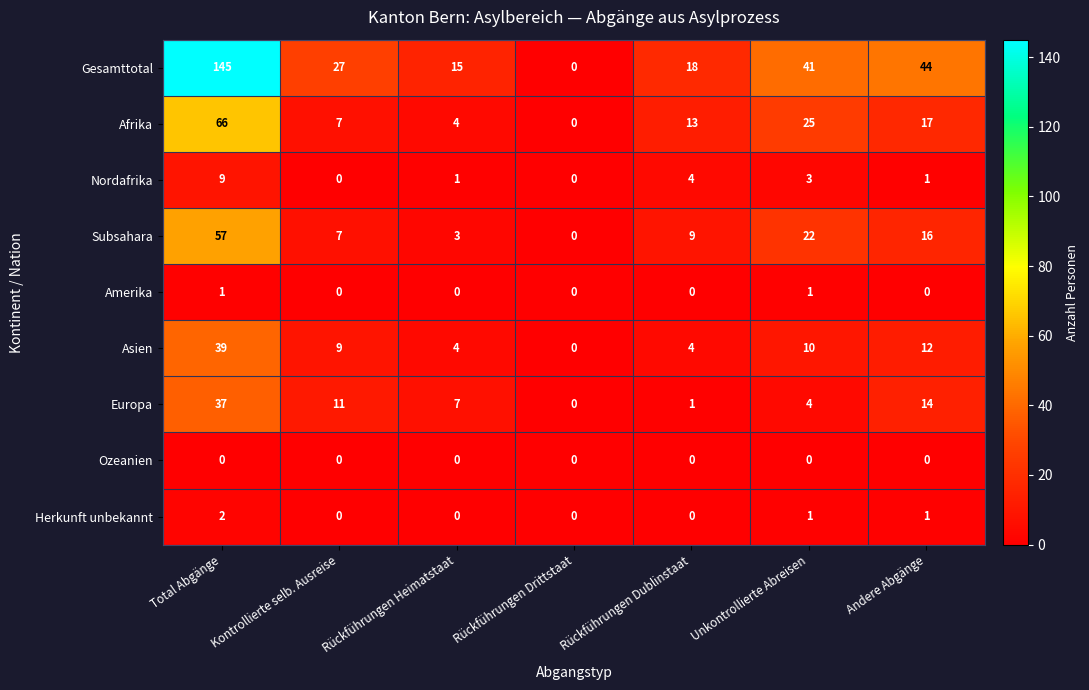

What is the difference between the maximum and second lowest values in the Europa series?

36